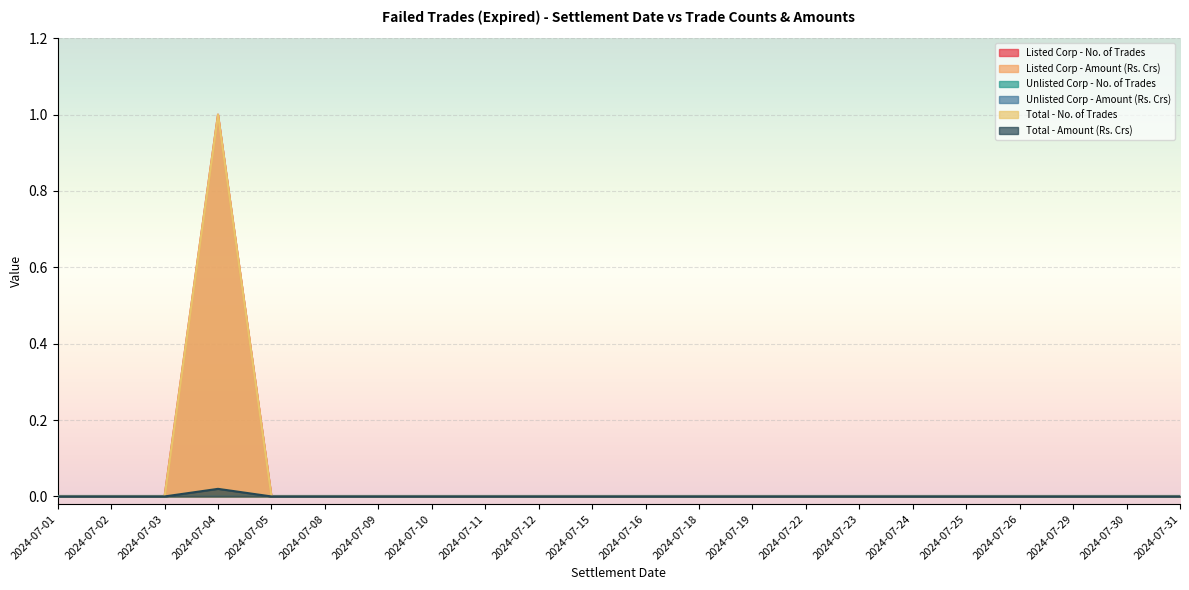

At which label does Total - Amount (Rs. Crs) reach its peak?

2024-07-04